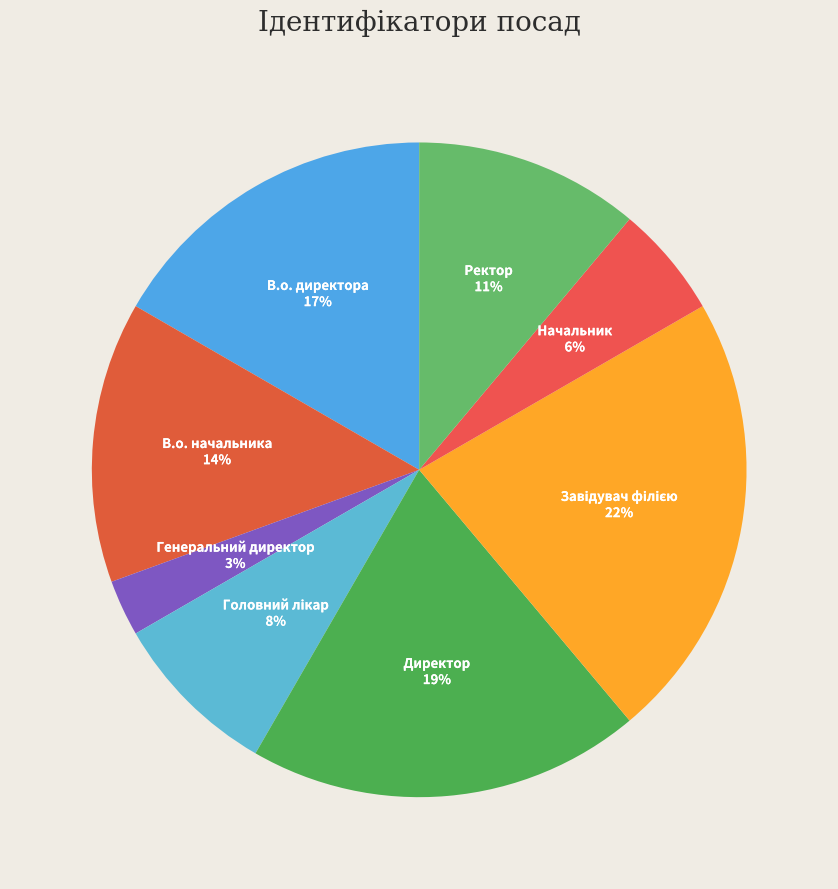

Which category has the smallest portion of the pie?

Генеральний директор